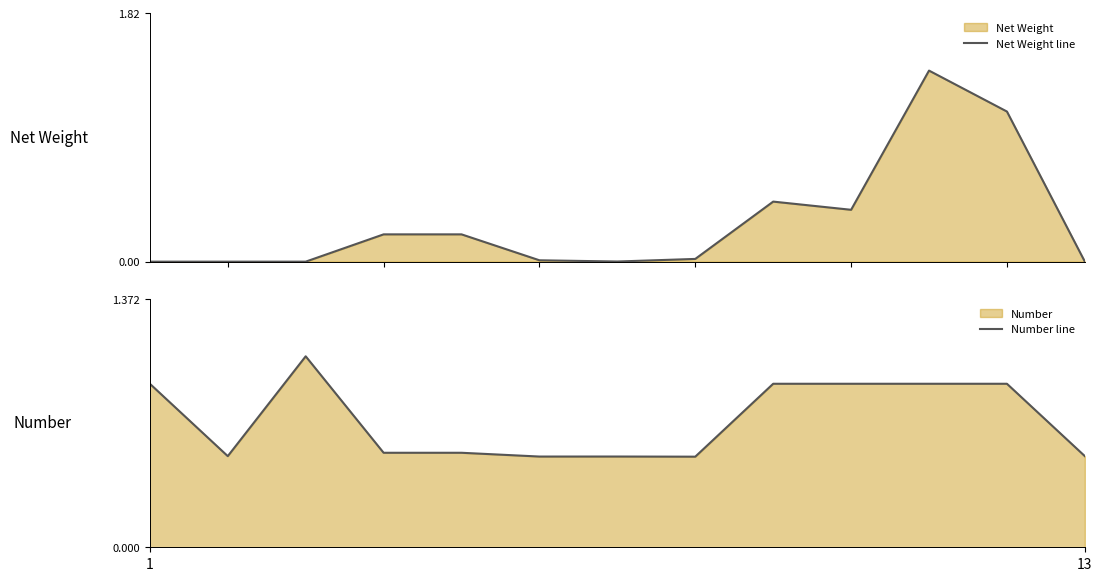

What is the maximum value for Net Weight line?

1.4